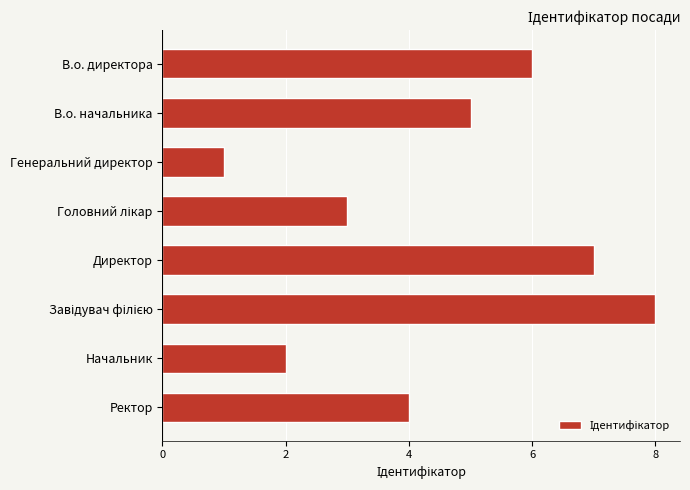

What is the difference between the second highest and minimum values?

6